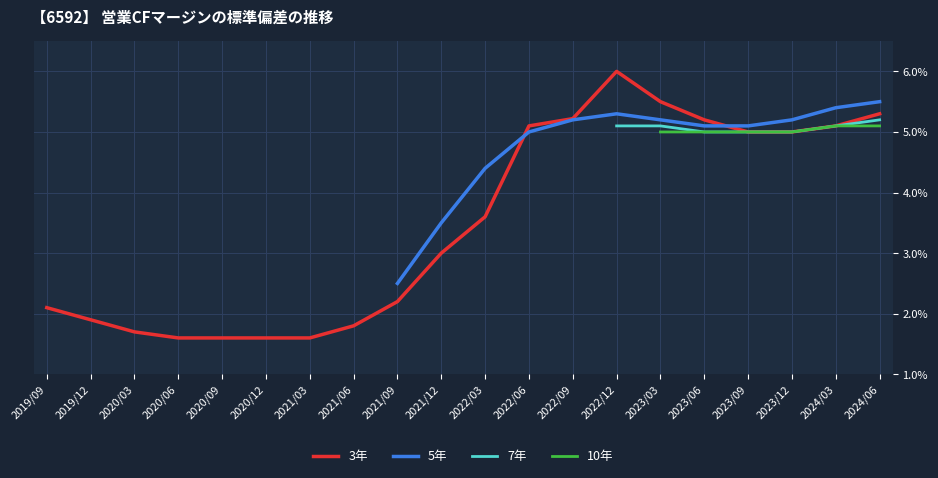

Which series has the largest total across all categories?

3年